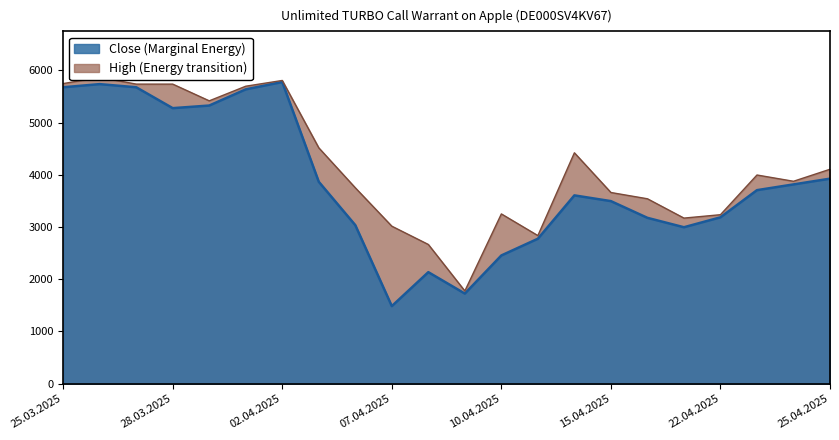

What is the average value of the High series?

4173